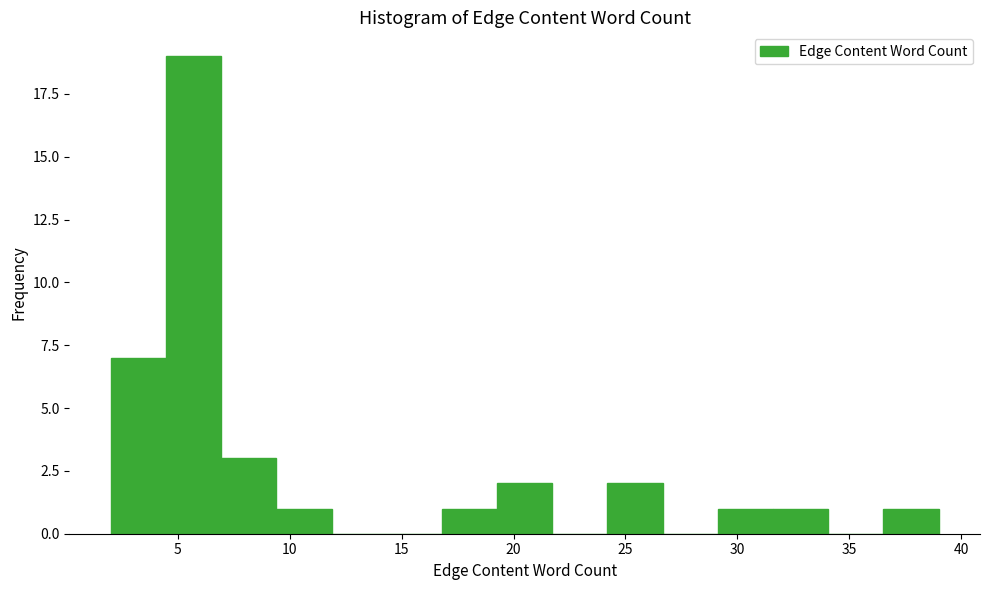

Reading left to right, list every bar in this chart as the range it spans on the x-axis followed by its height. Neither the bar edges nor the heights are printed on the chart, so give them approximately, as read against the axes.

2.0 to 4.5: 7
4.5 to 7.0: 19
7.0 to 9.5: 3
9.5 to 12.0: 1
12.0 to 14.5: 0
14.5 to 17.0: 0
17.0 to 19.5: 1
19.5 to 21.5: 2
21.5 to 24.0: 0
24.0 to 26.5: 2
26.5 to 29.0: 0
29.0 to 31.5: 1
31.5 to 34.0: 1
34.0 to 36.5: 0
36.5 to 39.0: 1